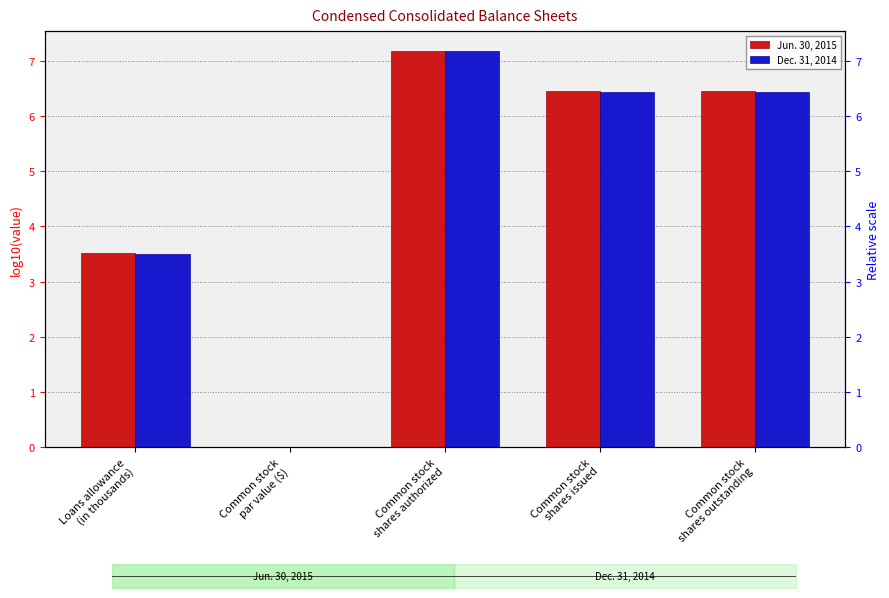

What are all the series names shown in the legend?

Jun. 30, 2015, Dec. 31, 2014